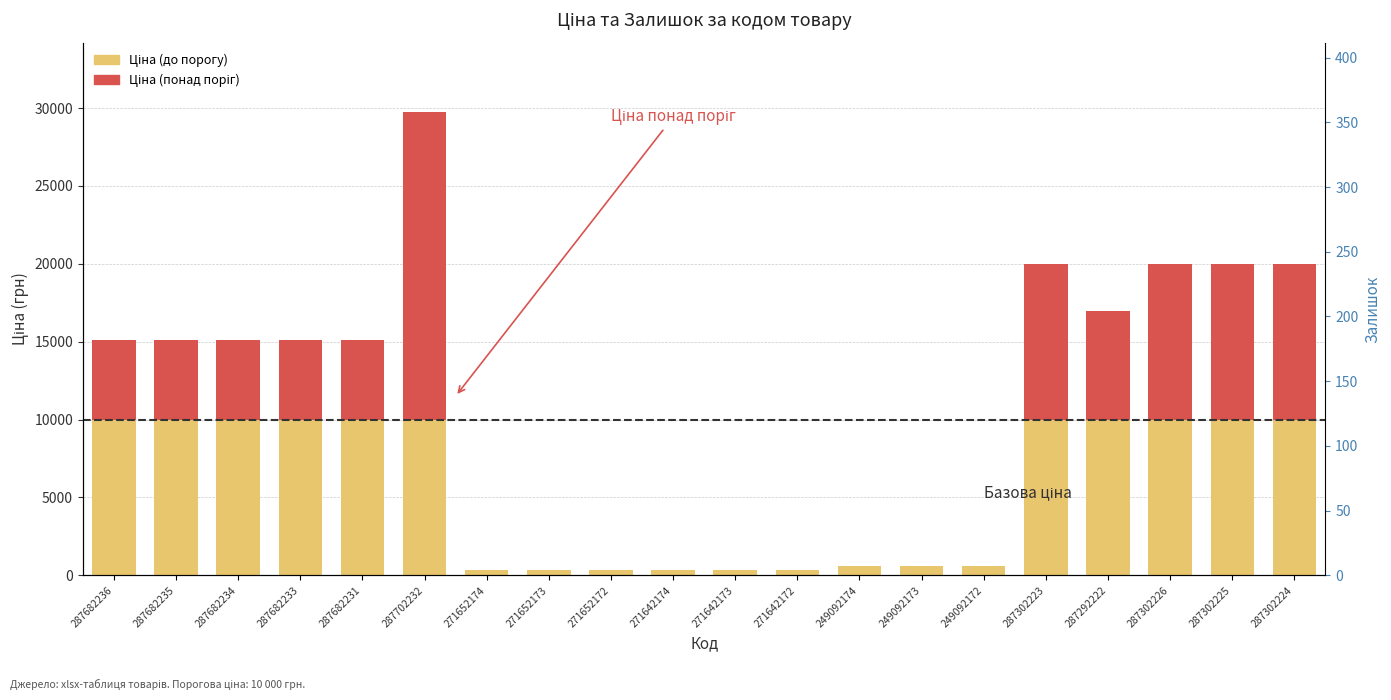

What position from the left is 271652173?

8